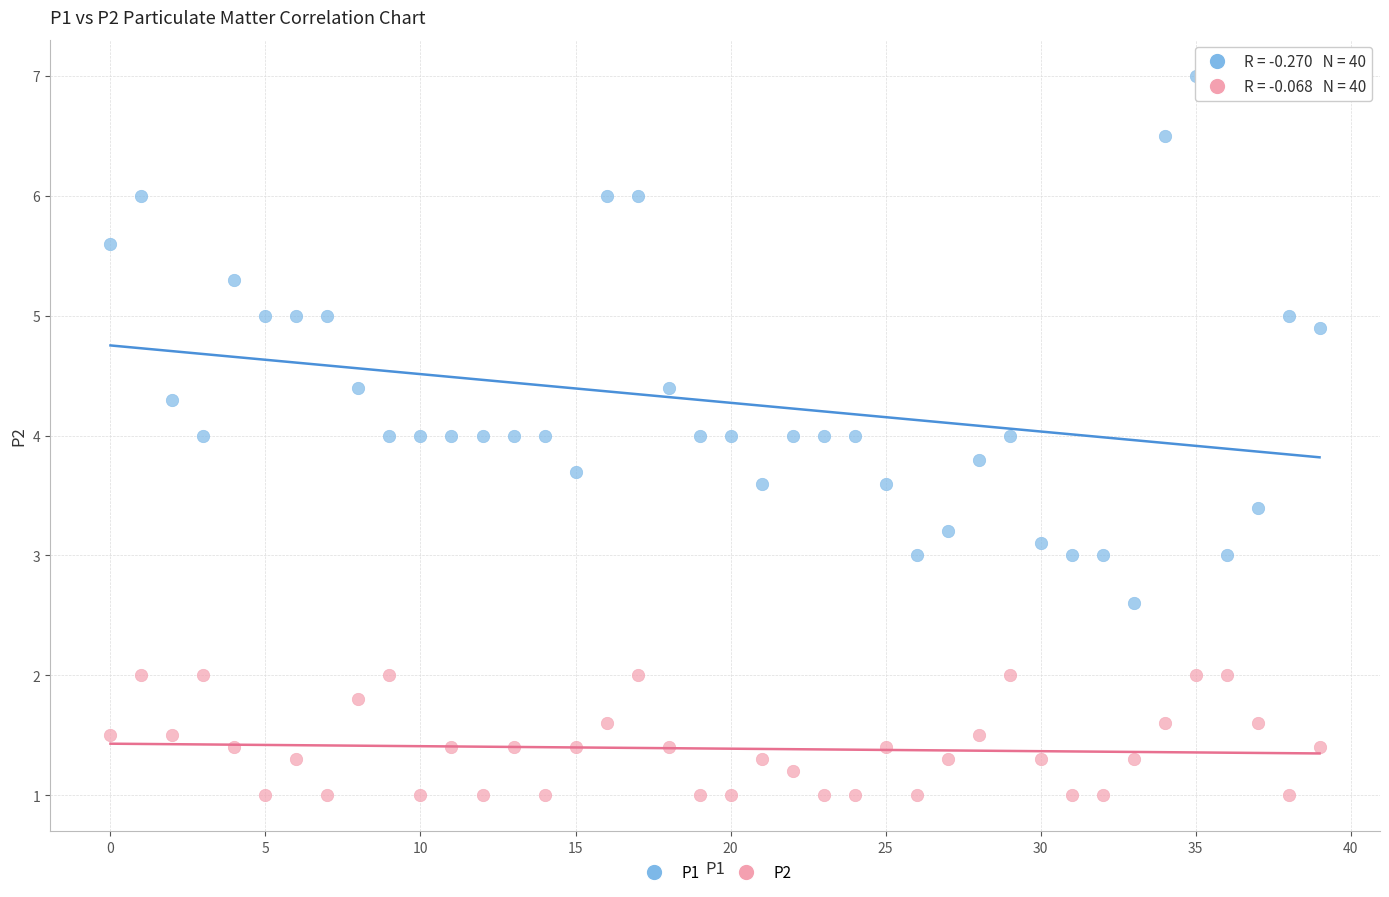

Which series has the largest Y range (max minus min)?

P1